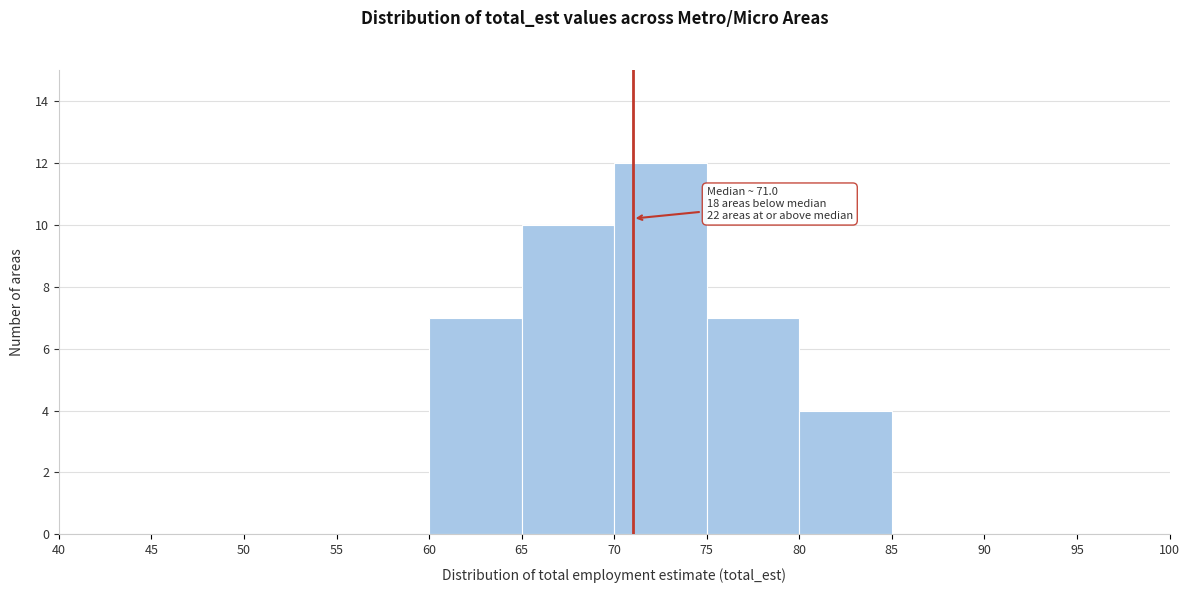

Over which range of the x-axis is the bar tallest?

70 to 75